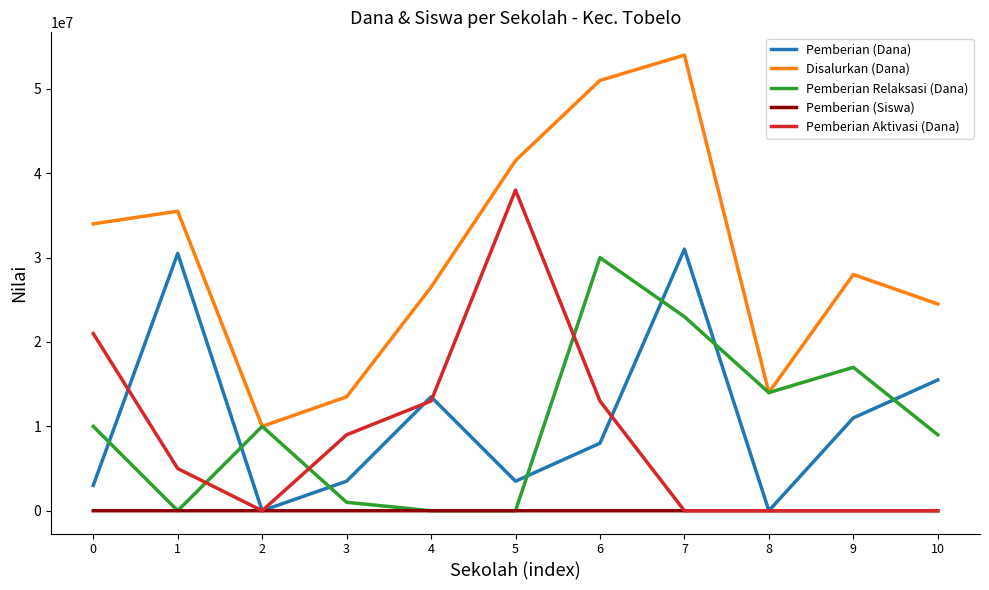

The value of Pemberian Aktivasi (Dana) at 0 is 21000000. True or false?

True